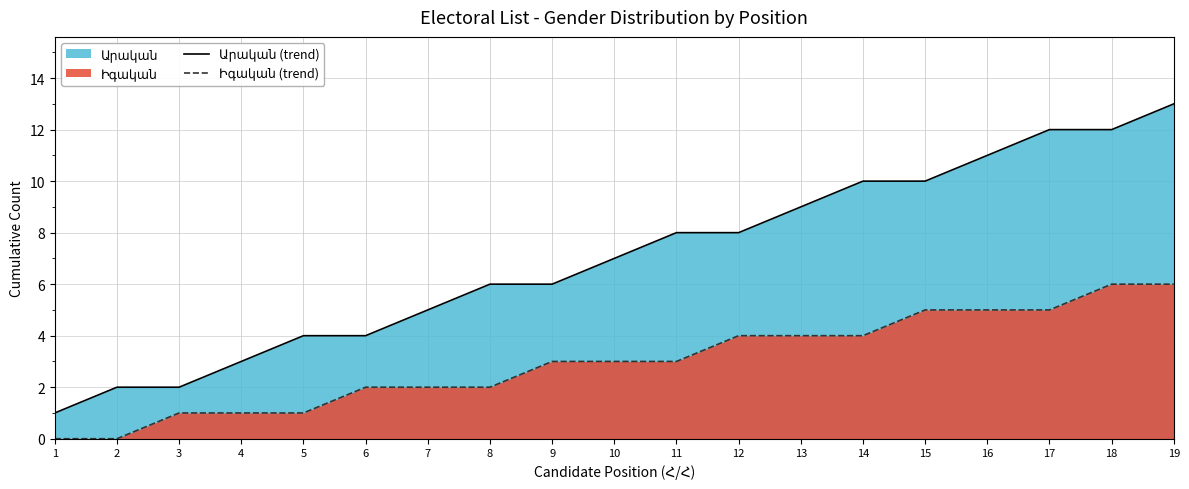

True or false: Իգական (trend) and Արական (trend) intersect in this chart.

False